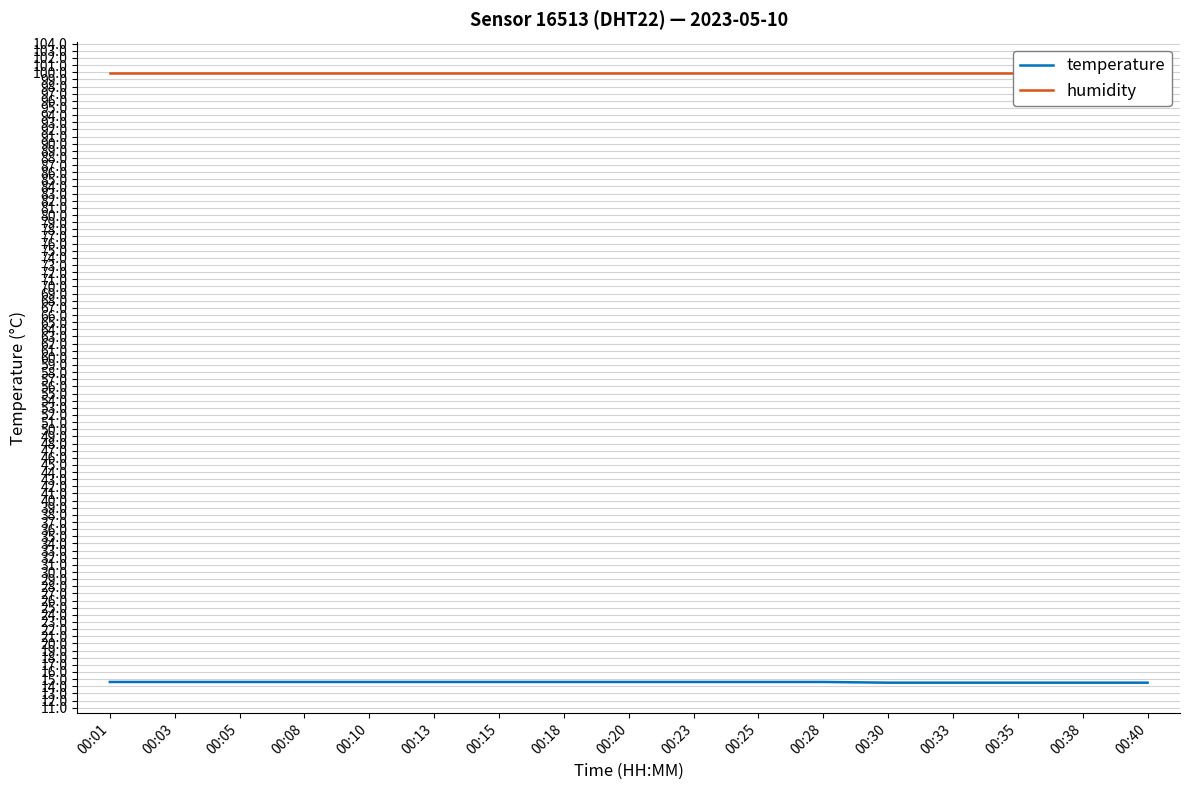

True or false: temperature and humidity cross at least once.

False